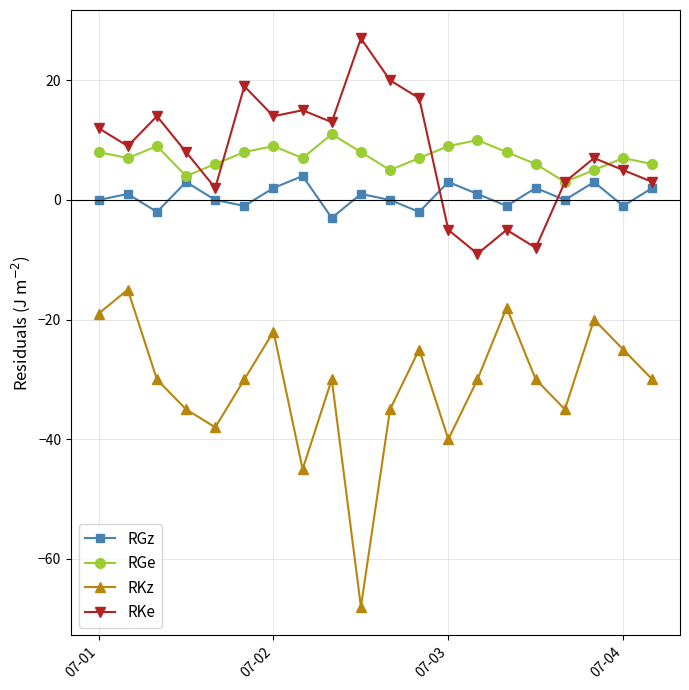

What is the maximum value shown in the chart?

27